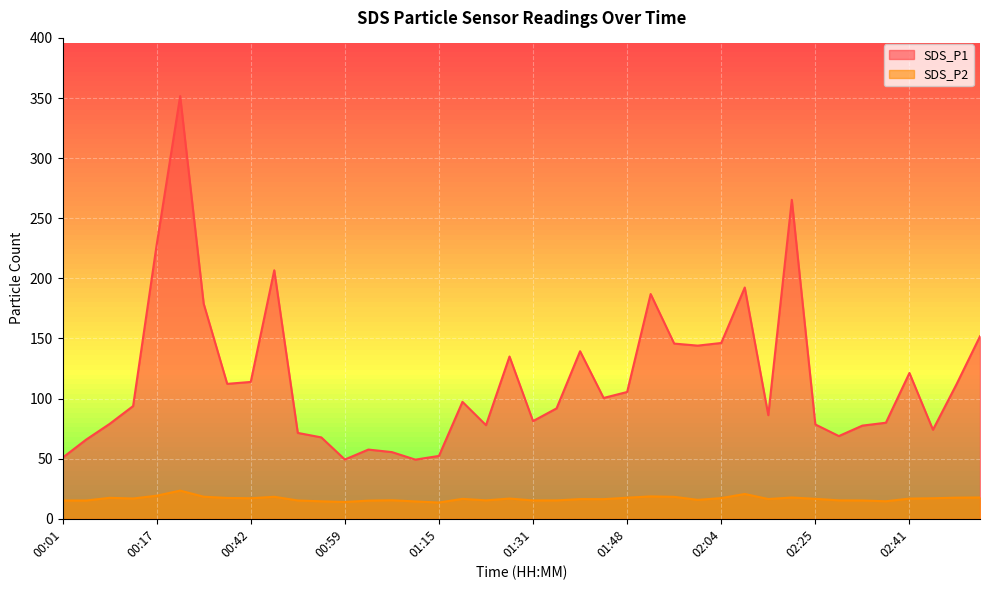

What is the difference between the SDS_P1 values at 00:13 and 02:50?

18.1